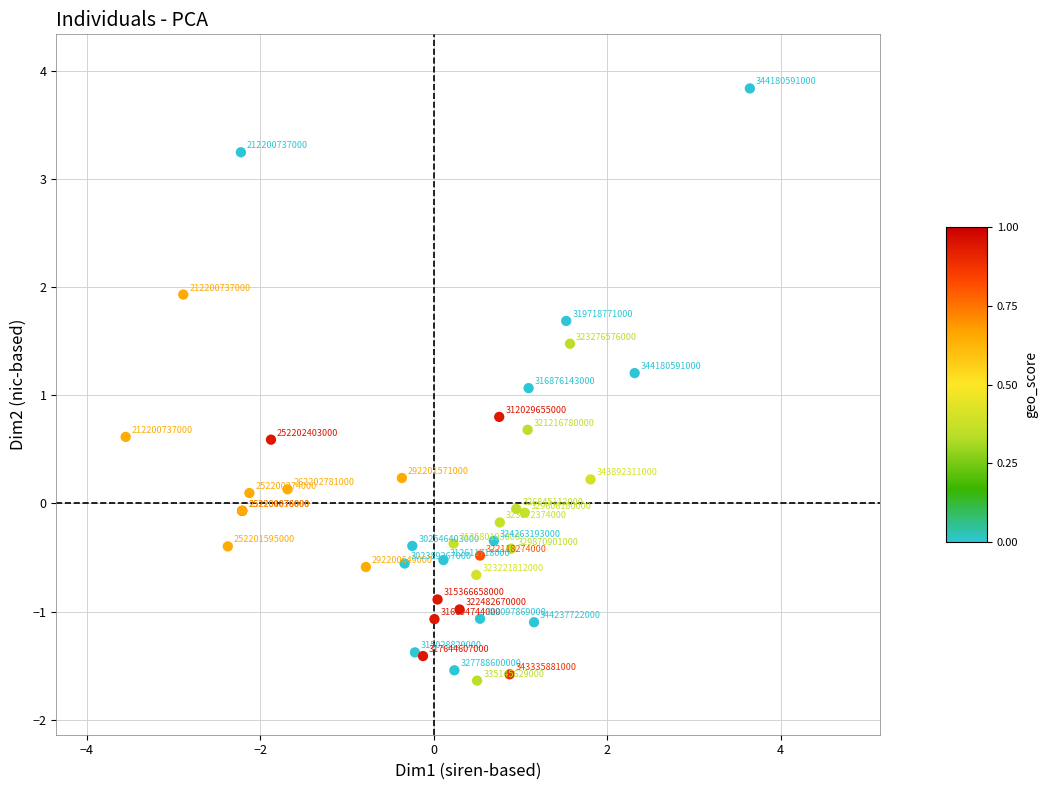

What Y value in the scatter plot is closest to 1?

1.1